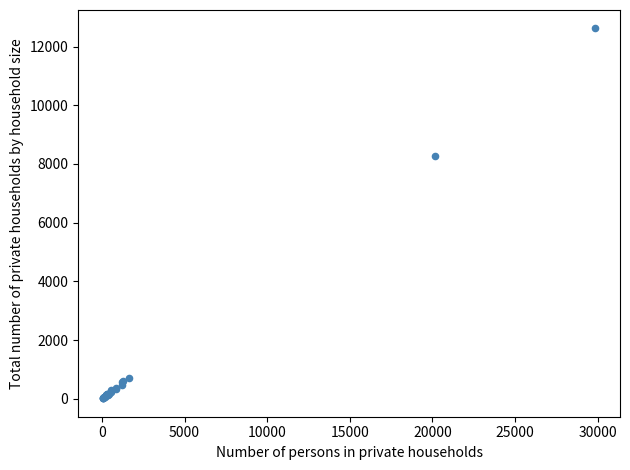

What Y value in the scatter plot is closest to 6317?

8280